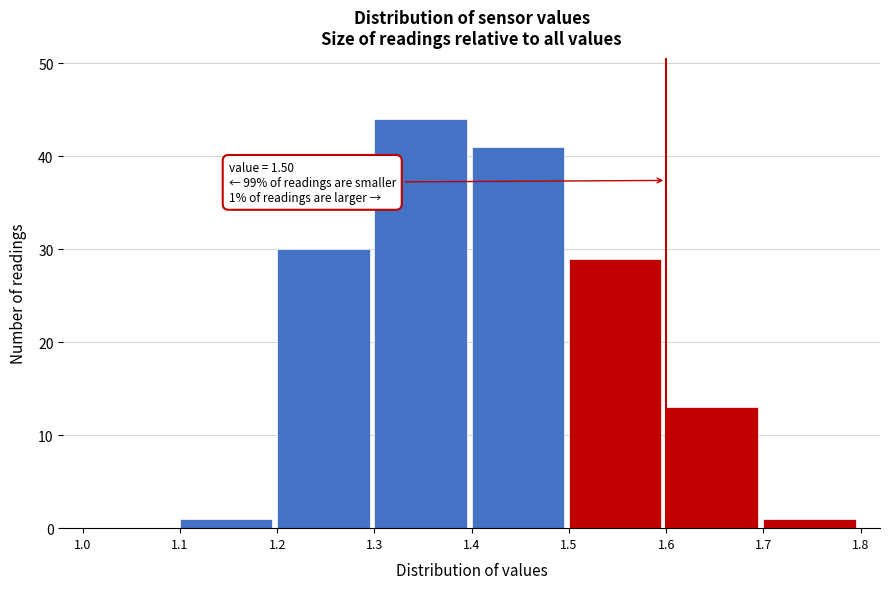

Which range on the x-axis has the tallest bar?

1.3 to 1.4